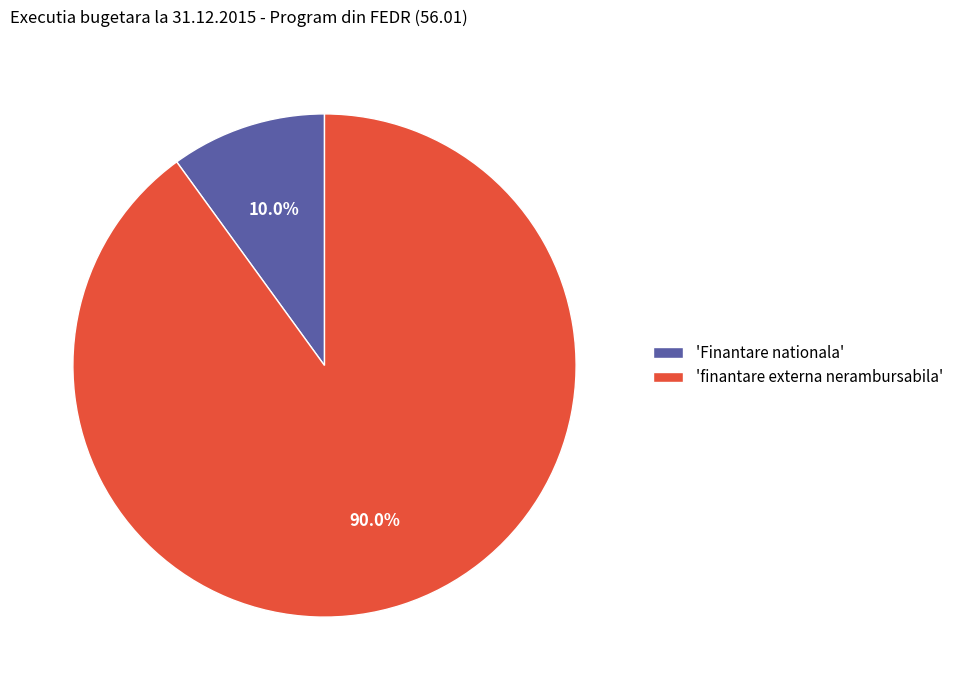

Which slice is the largest?

'finantare externa nerambursabila'